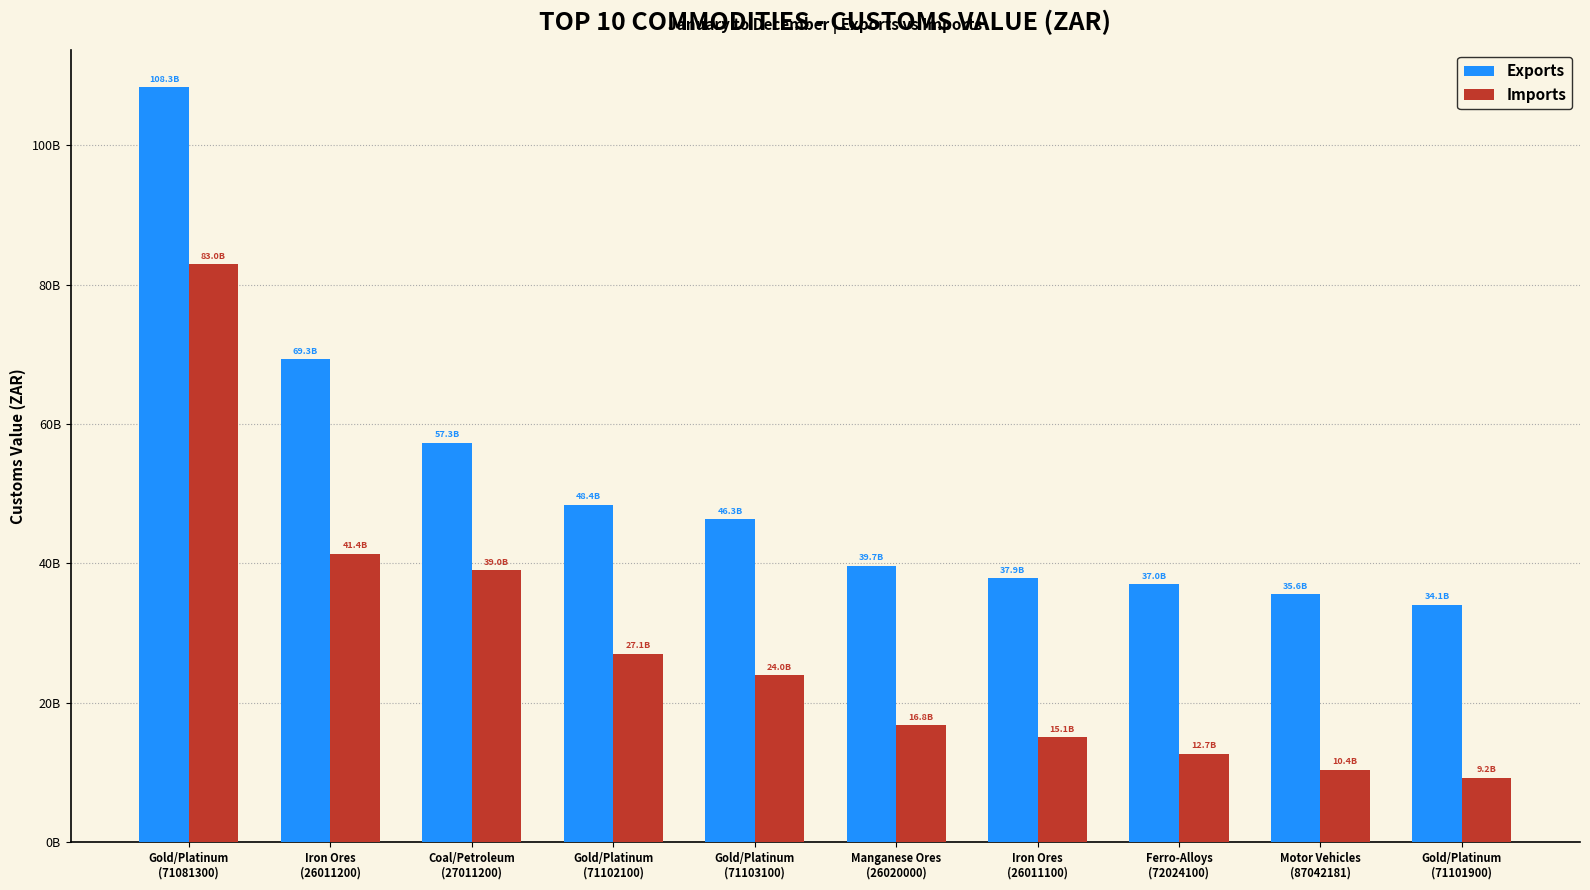

What is the difference between the second highest and minimum values in the Exports series?

35173826967.0